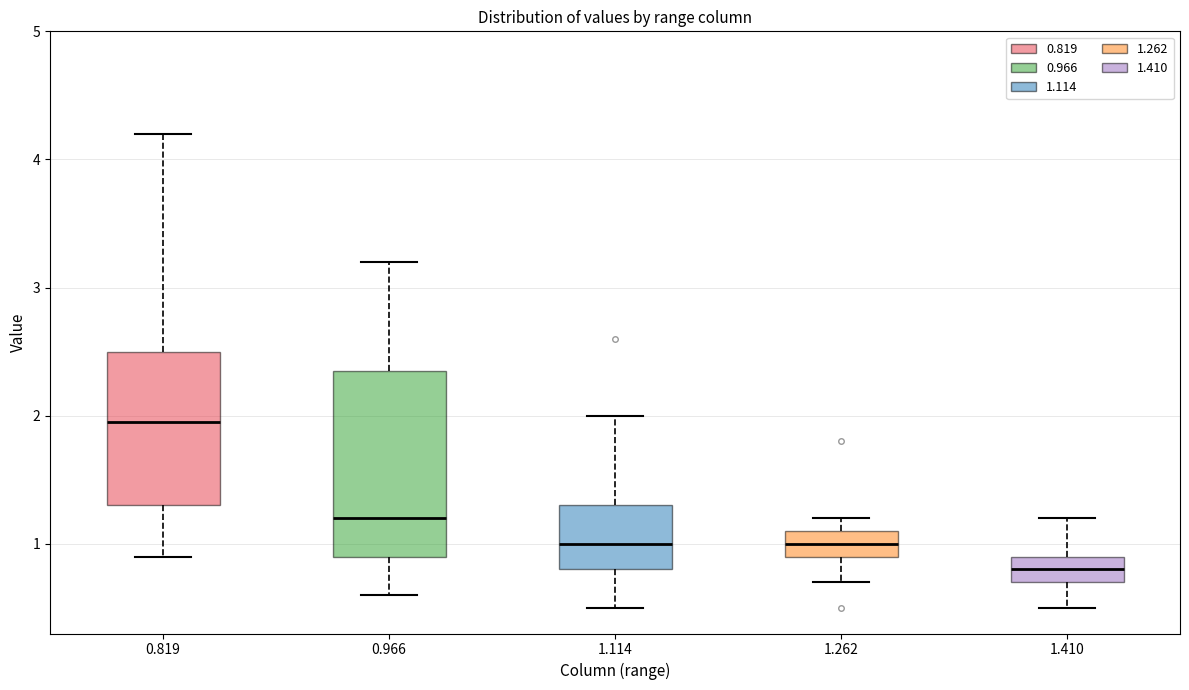

Reading left to right, transcribe this box plot: for each box, give where its median line is, the range the box spans, and where its two whiskers end, as read against the y-axis. The values are not printed on the chart, so give them approximately, as read against the axis.

0.819: median 2.0, box 1.3 to 2.5, whiskers 0.9 to 4.2
0.966: median 1.2, box 0.9 to 2.4, whiskers 0.6 to 3.2
1.114: median 1.0, box 0.8 to 1.3, whiskers 0.5 to 2.0
1.262: median 1.0, box 0.9 to 1.1, whiskers 0.7 to 1.2
1.410: median 0.8, box 0.7 to 0.9, whiskers 0.5 to 1.2